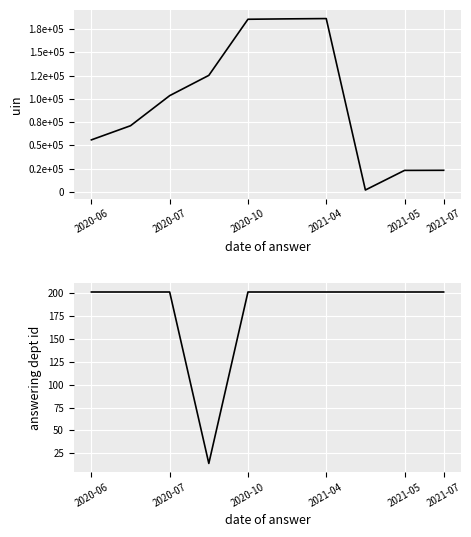

What is the approximate value of answering dept id at 7, to the nearest 10?

200